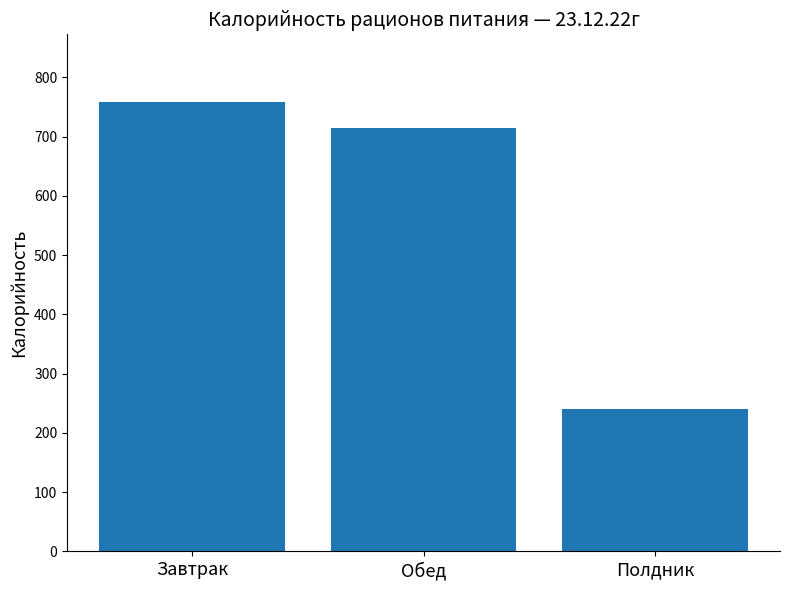

Reading left to right, transcribe all the data shown in this chart.

Завтрак=758.8	Обед=713.8	Полдник=240.0